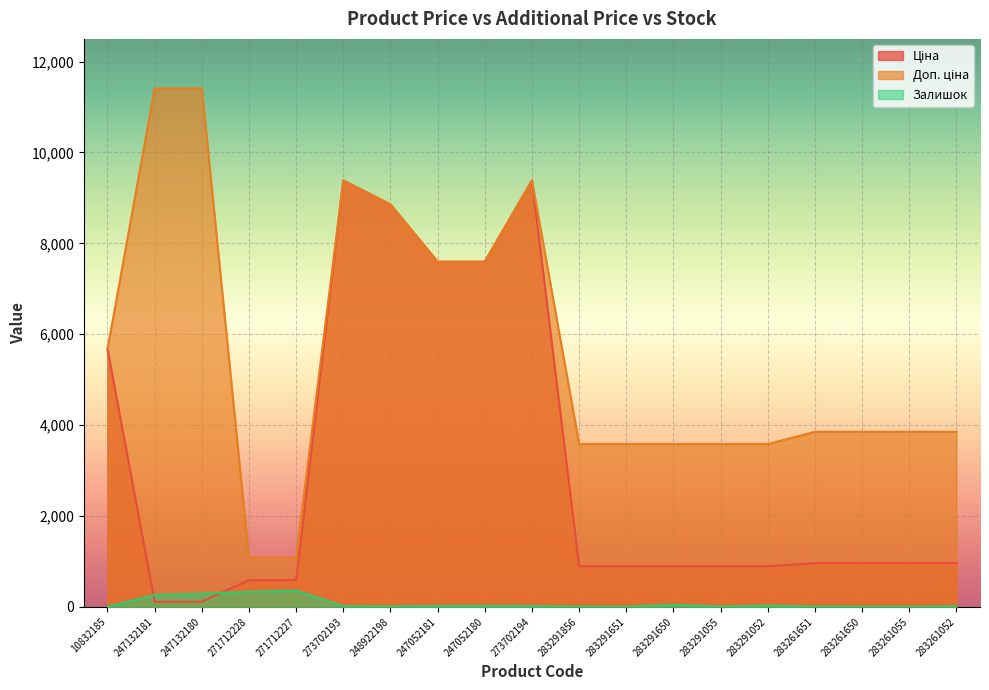

How many lines are shown in the chart?

3